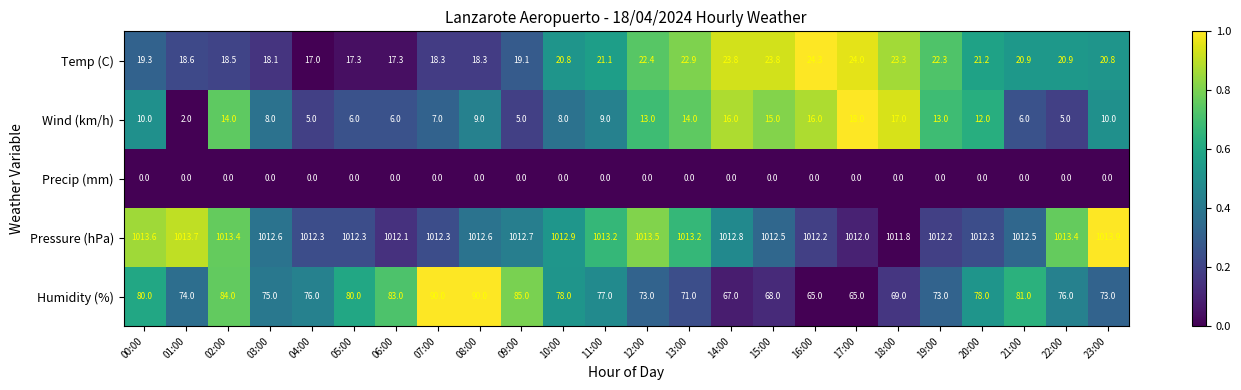

True or false: Humidity (%) has a value of 28.7 at 11:00.

False